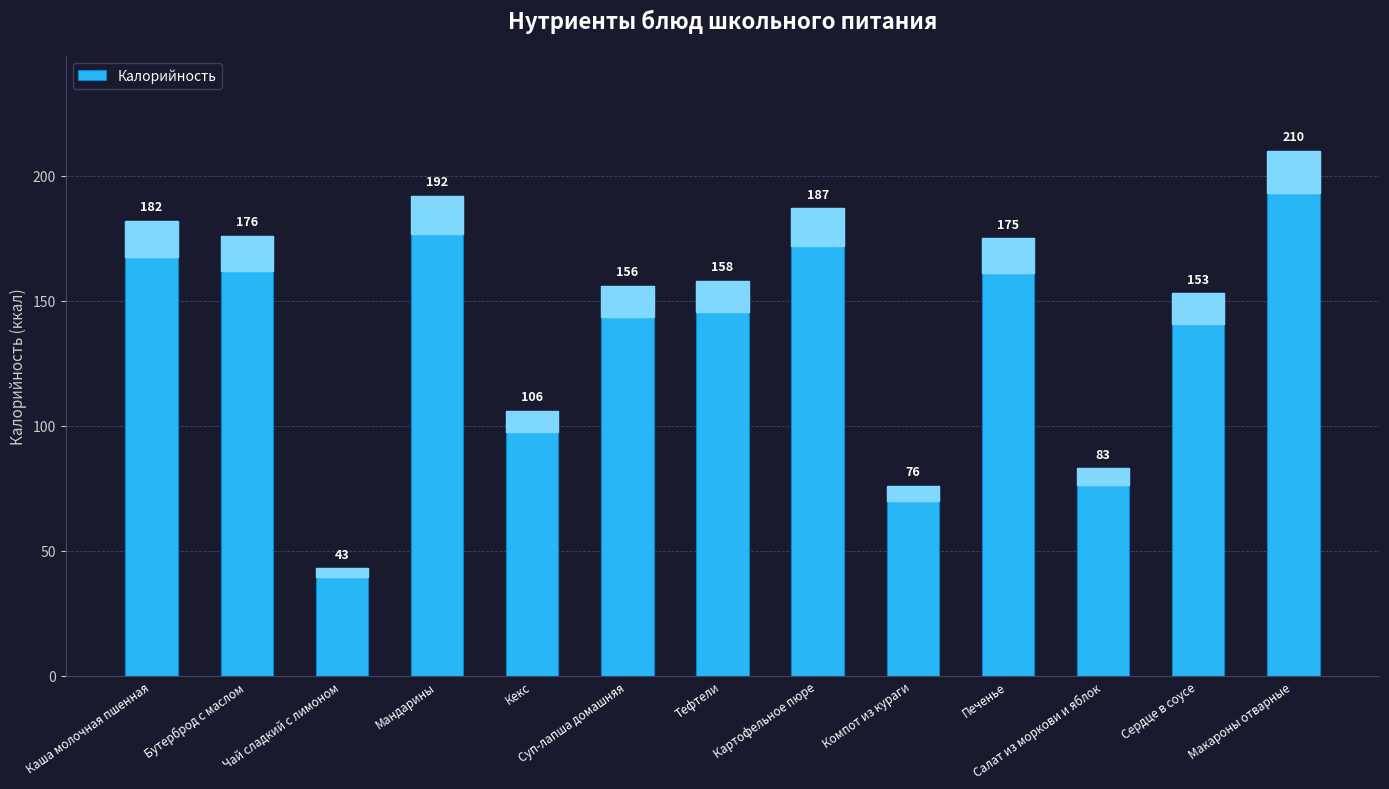

List the labels in order of value, smallest first.

Чай сладкий с лимоном, Компот из кураги, Салат из моркови и яблок, Кекс, Сердце в соусе, Суп-лапша домашняя, Тефтели, Печенье, Бутерброд с маслом, Каша молочная пшенная, Картофельное пюре, Мандарины, Макароны отварные